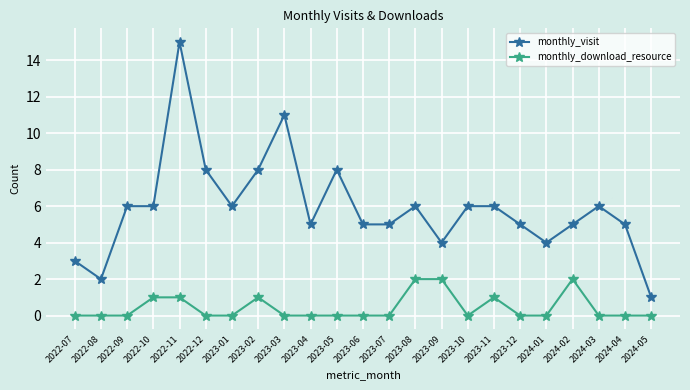

What is the sum of the monthly_visit values at 2023-06 and 2024-03?

11